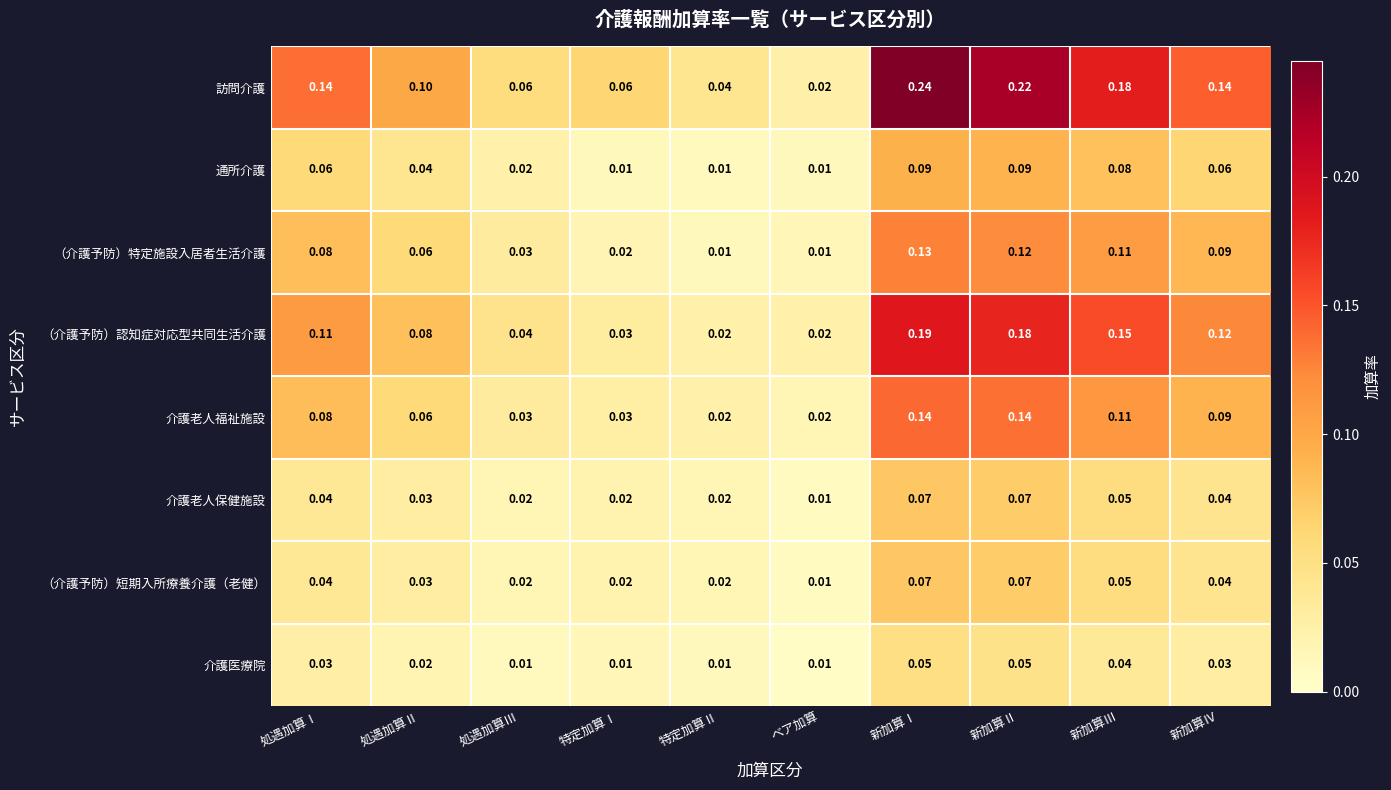

Which category has the highest value in the （介護予防）認知症対応型共同生活介護 series?

新加算Ⅰ